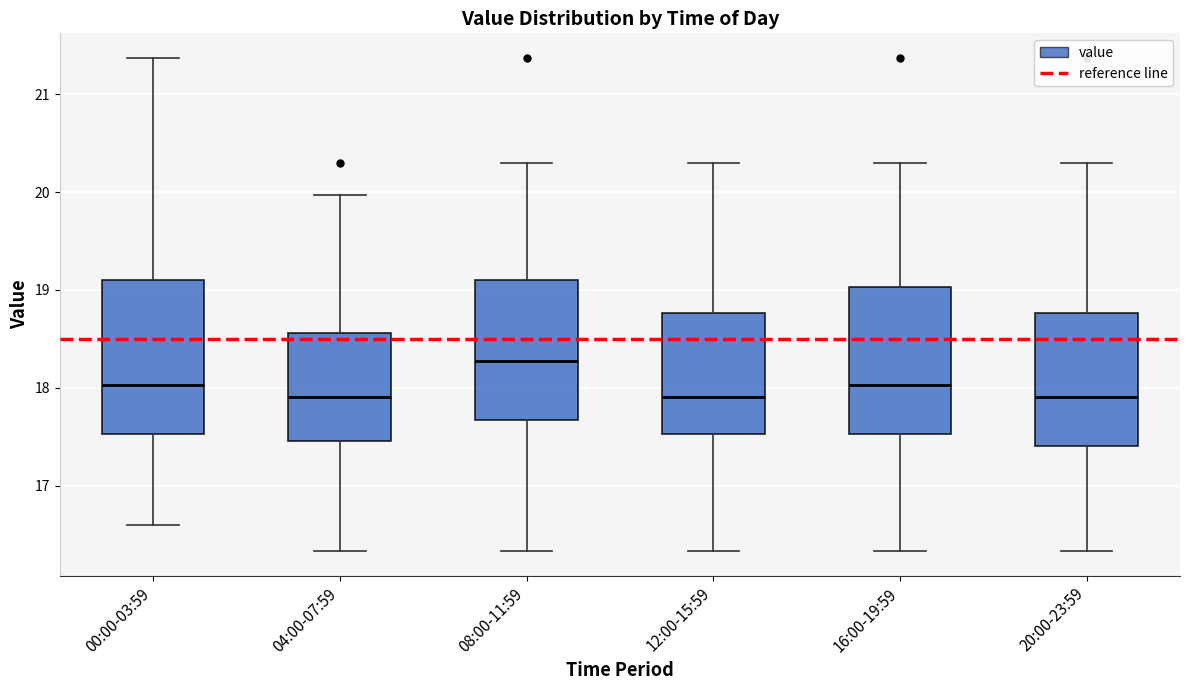

Reading left to right, transcribe this box plot: for each box, give where its median line is, the range the box spans, and where its two whiskers end, as read against the y-axis. The values are not printed on the chart, so give them approximately, as read against the axis.

00:00-03:59: median 18.0, box 17.5 to 19.1, whiskers 16.6 to 21.4
04:00-07:59: median 17.9, box 17.5 to 18.6, whiskers 16.3 to 20.0
08:00-11:59: median 18.3, box 17.7 to 19.1, whiskers 16.3 to 20.3
12:00-15:59: median 17.9, box 17.5 to 18.8, whiskers 16.3 to 20.3
16:00-19:59: median 18.0, box 17.5 to 19.0, whiskers 16.3 to 20.3
20:00-23:59: median 17.9, box 17.4 to 18.8, whiskers 16.3 to 20.3